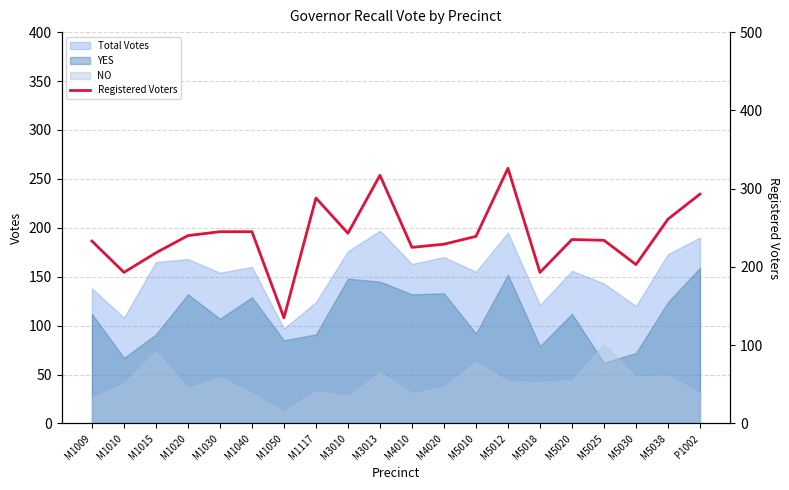

Which label corresponds to the smallest value in the chart?

M1050